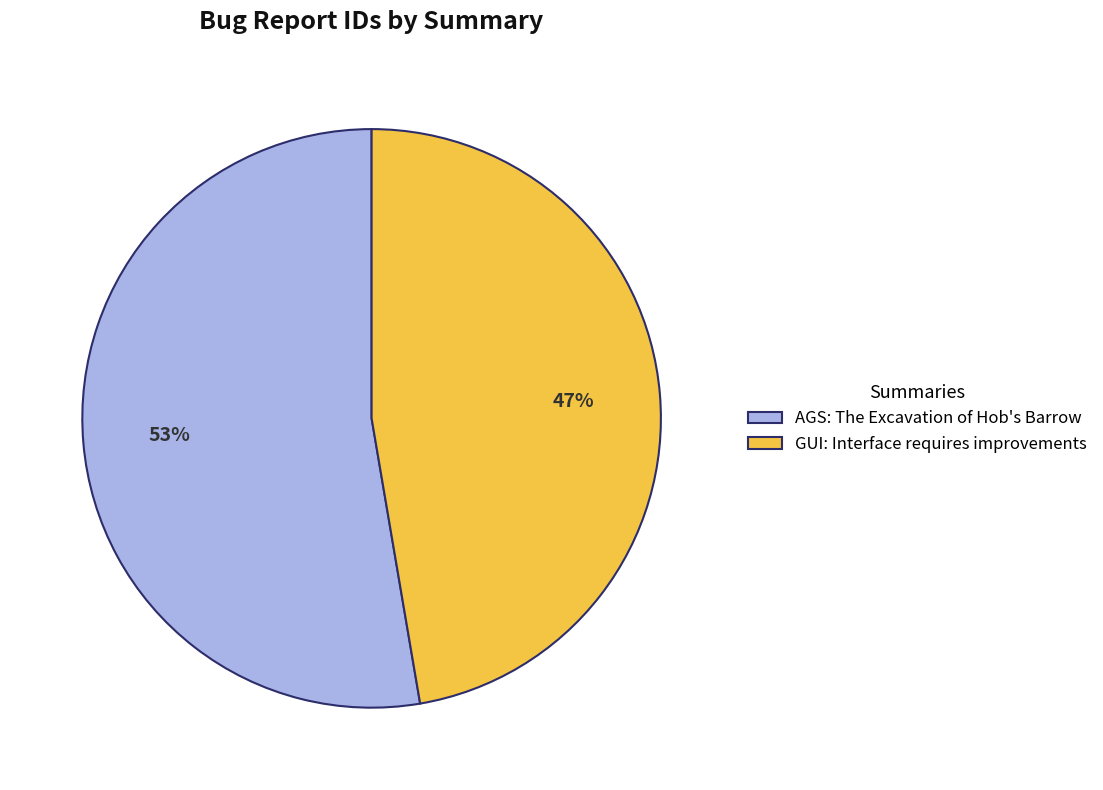

Is it true that AGS: The Excavation of Hob's Barrow is 53% of the pie?

True